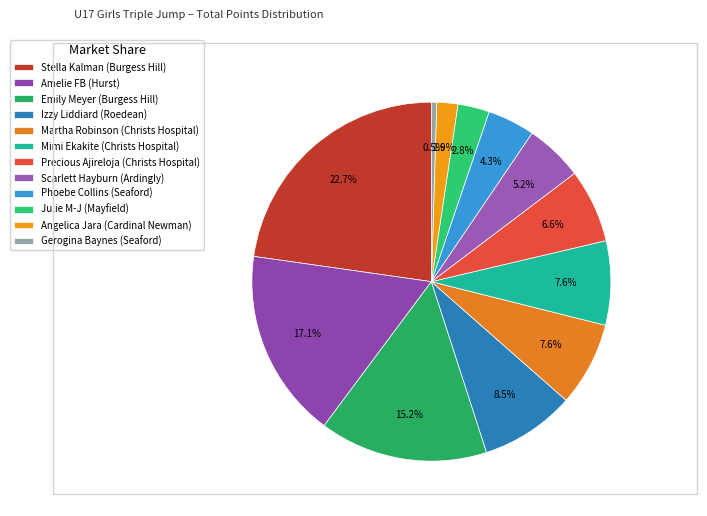

What is the change in value from Stella Kalman (Burgess Hill) to Izzy Liddiard (Roedean)?

-30